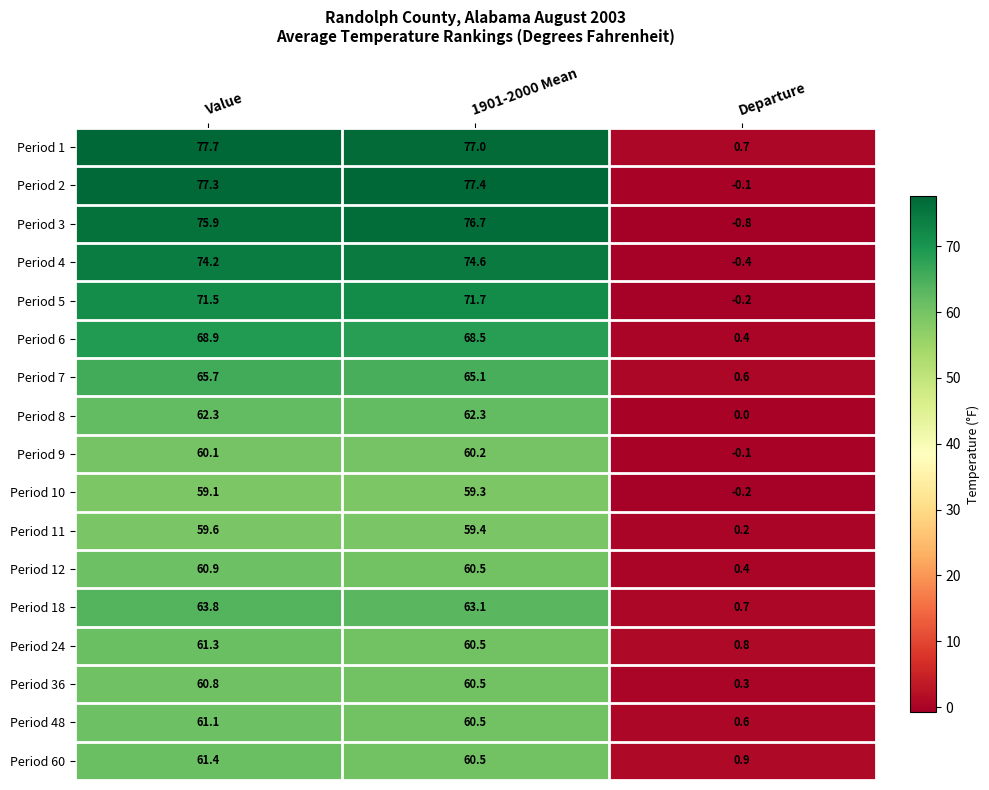

Which series changed the most between Value and 1901-2000 Mean?

Period 60